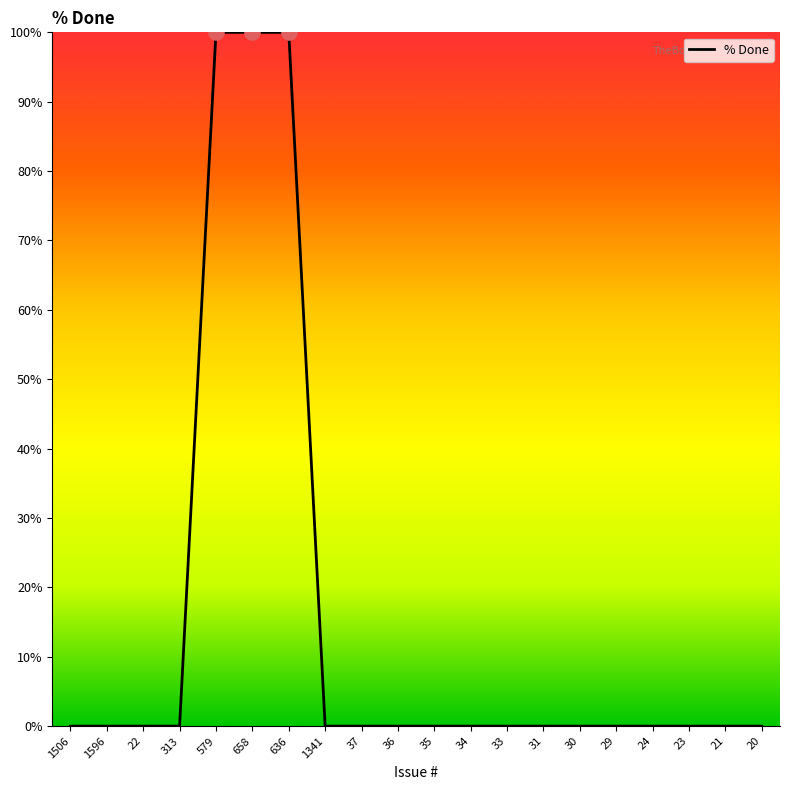

What is the change in value from 658 to 34?

-100